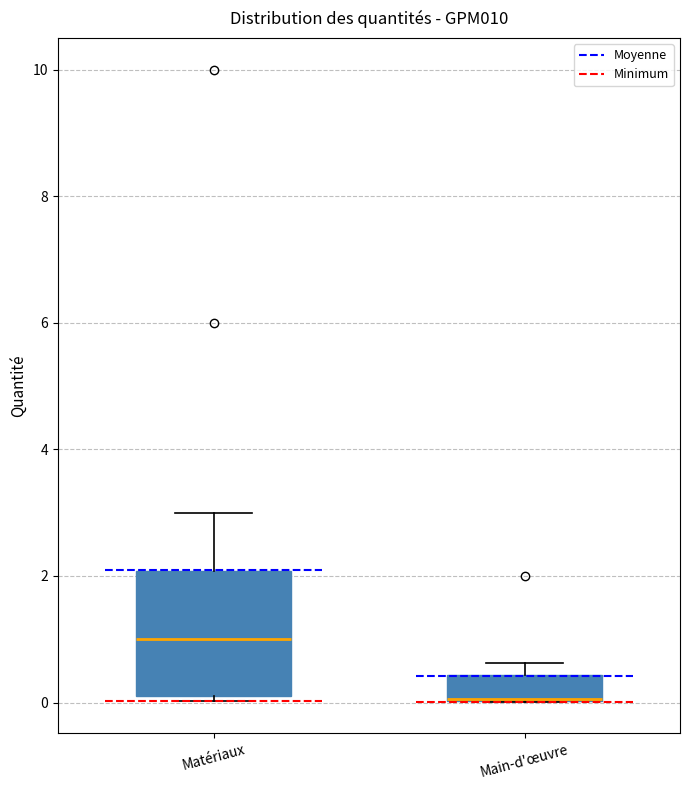

Reading left to right, transcribe this box plot: for each box, give where its median line is, the range the box spans, and where its two whiskers end, as read against the y-axis. The values are not printed on the chart, so give them approximately, as read against the axis.

Matériaux: median 1.0, box 0.2 to 2.0, whiskers 0.0 to 3.0
Main-d'œuvre: median 0.0 (drawn on the box's lower edge), box 0.0 to 0.4, whiskers 0.0 to 0.6